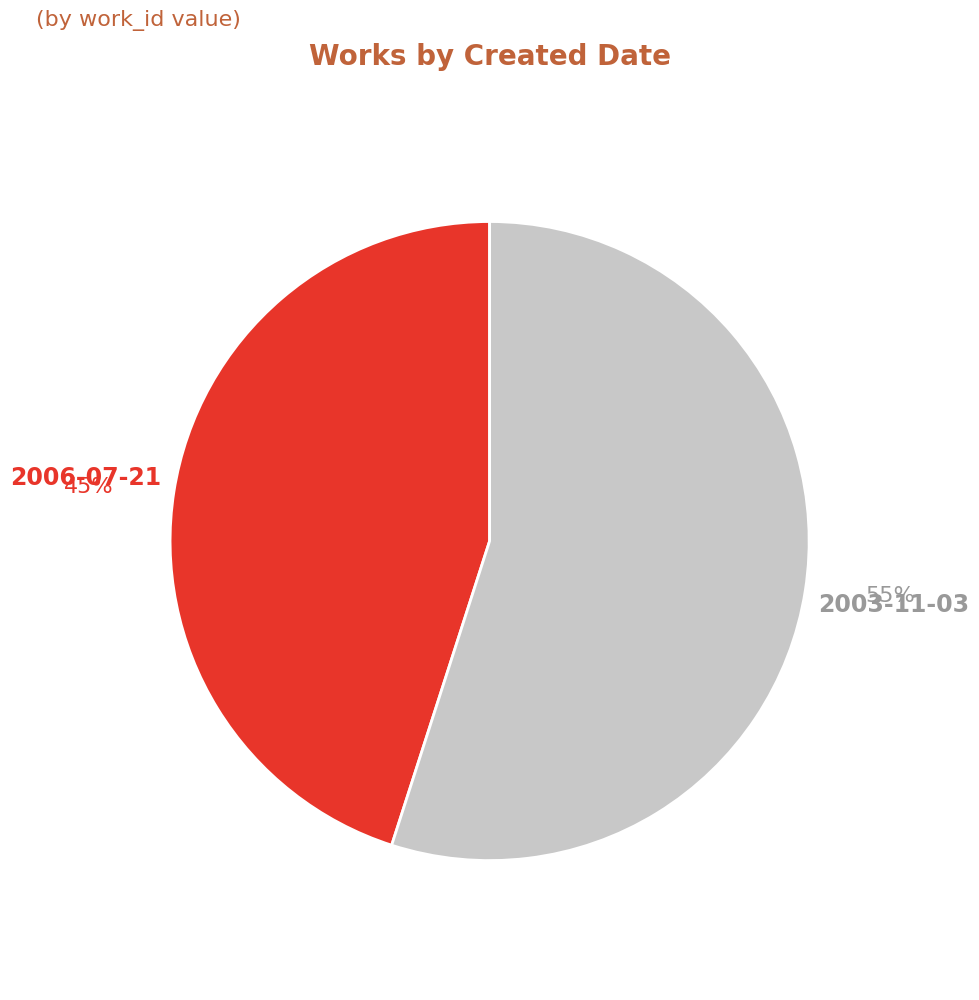

To the nearest percent, what is the difference between the 2003-11-03 and 2006-07-21 slice percentages?

10%